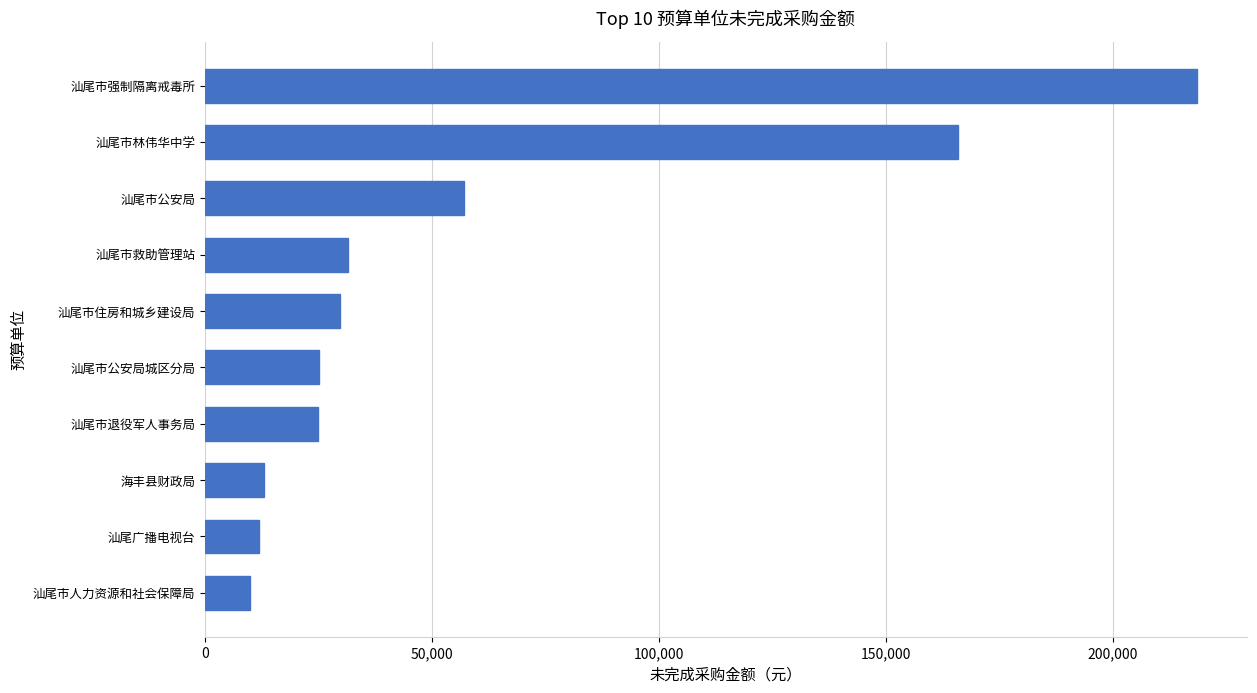

Where is the data nearest to the value 114267?

汕尾市林伟华中学